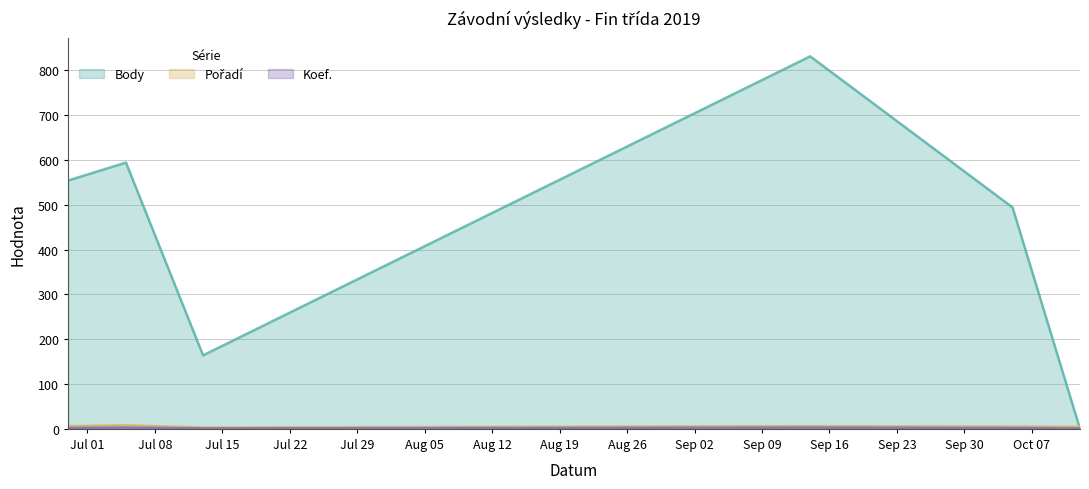

What is the difference between the Body values at 2019-09-14 and 2019-07-05?

237